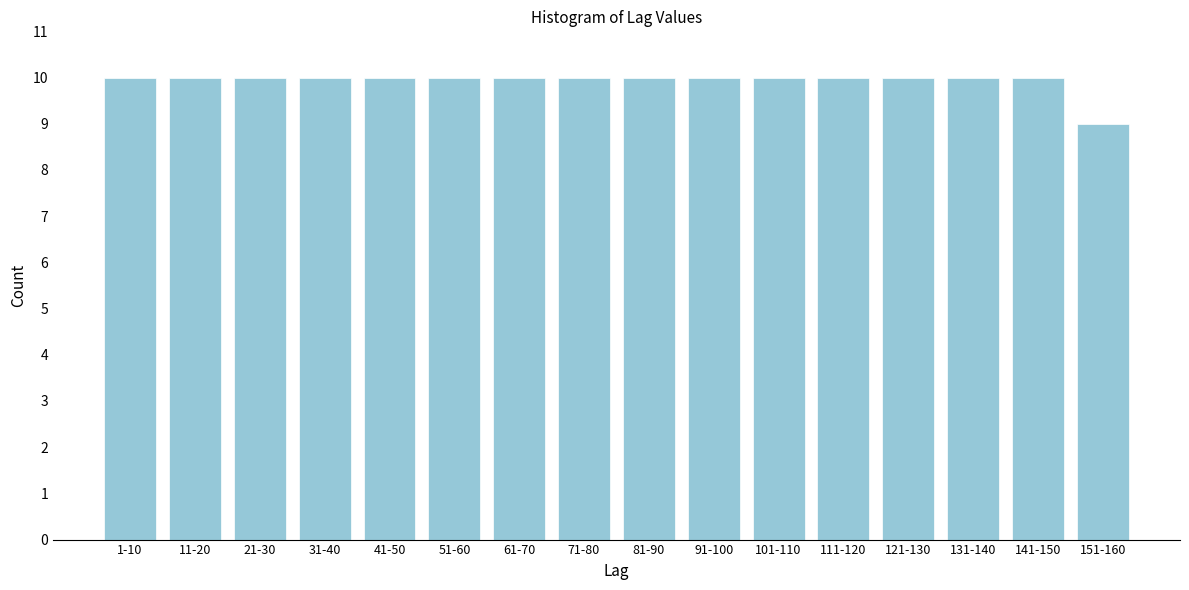

Reading left to right, transcribe all the data shown in this chart.

1-10=10	11-20=10	21-30=10	31-40=10	41-50=10	51-60=10	61-70=10	71-80=10	81-90=10	91-100=10	101-110=10	111-120=10	121-130=10	131-140=10	141-150=10	151-160=9